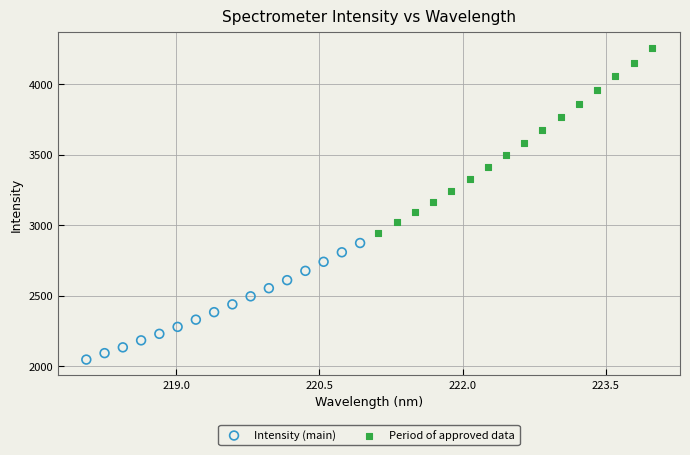

Which series reaches the minimum Y coordinate?

Intensity (main)